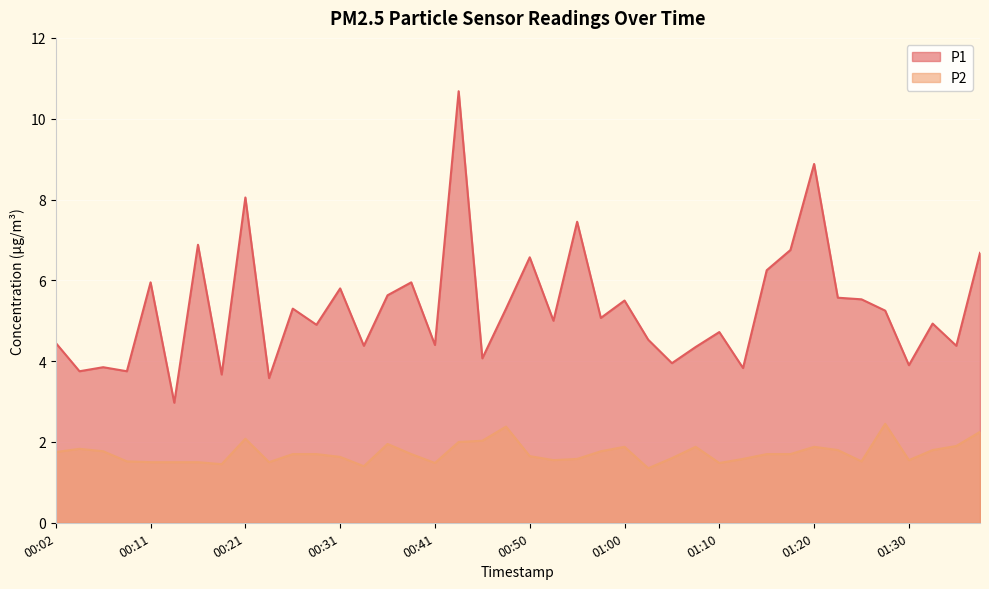

How many lines are shown in the chart?

2